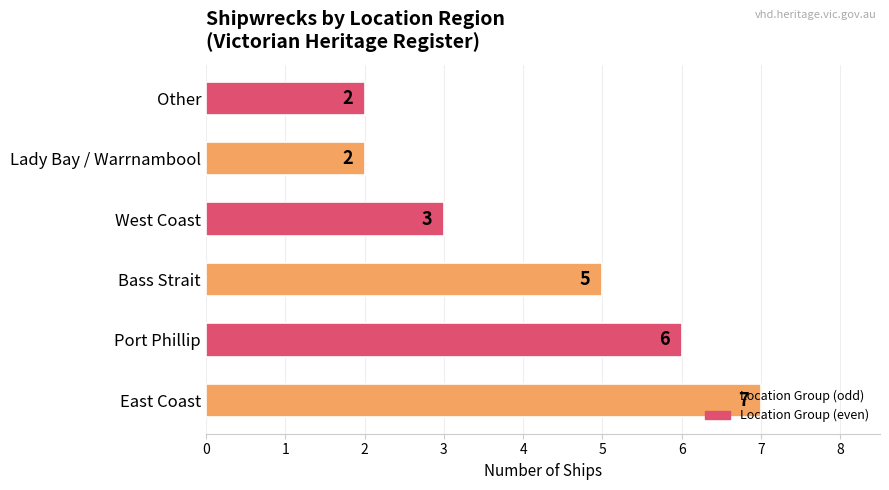

Approximately how many times larger is the value at East Coast compared to Port Phillip?

1.2